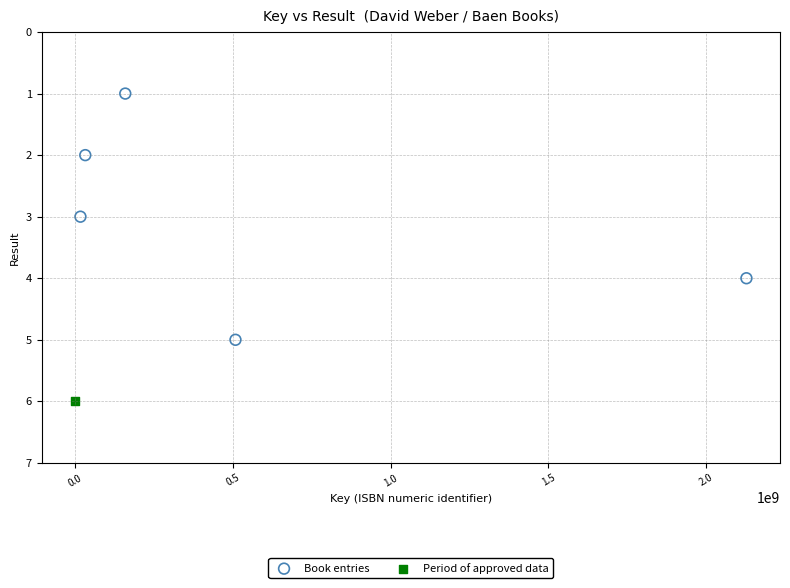

What are all the series names shown in the legend?

Book entries, Period of approved data